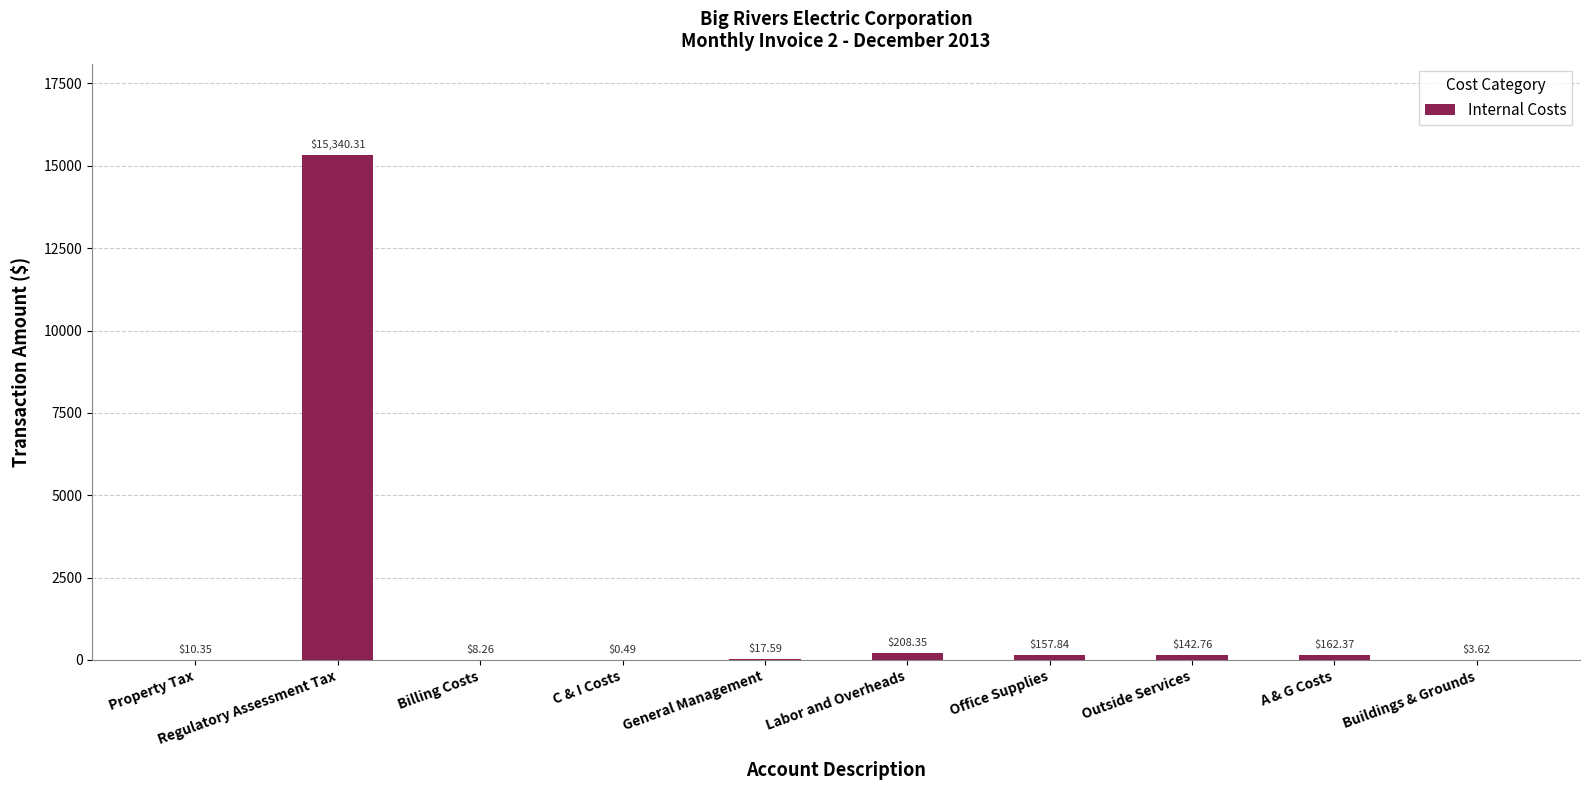

What is the sum of all values?

16051.9